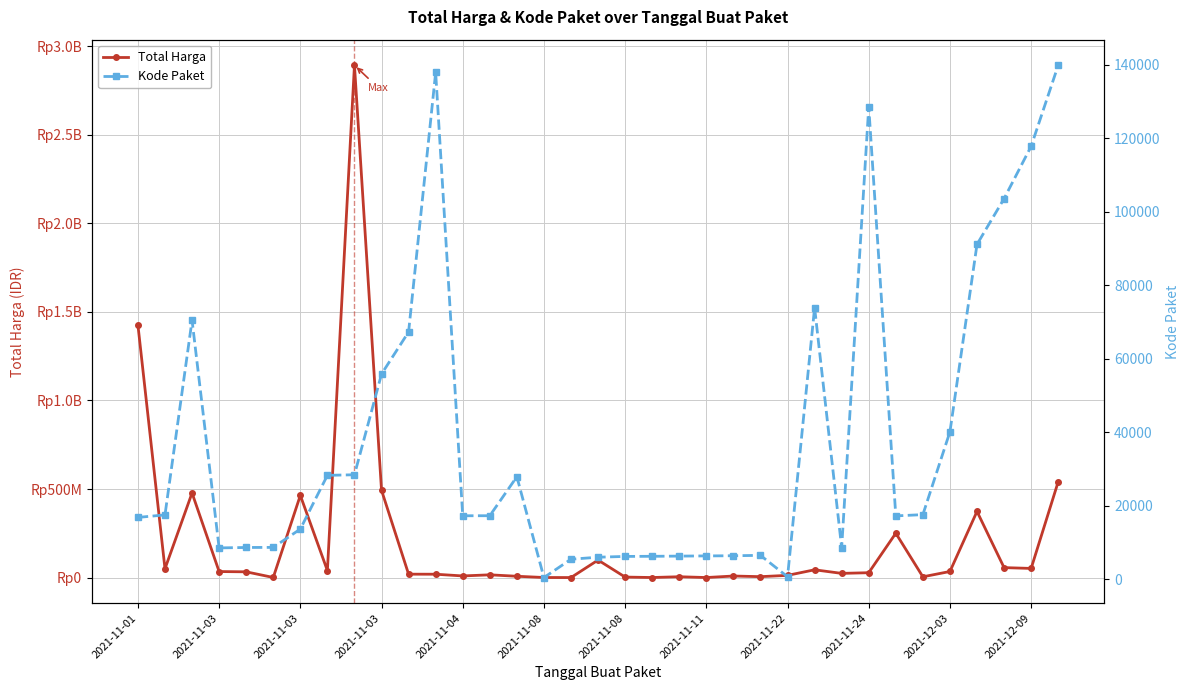

The Kode Paket series shows 17272 at 2021-11-04. True or false?

True